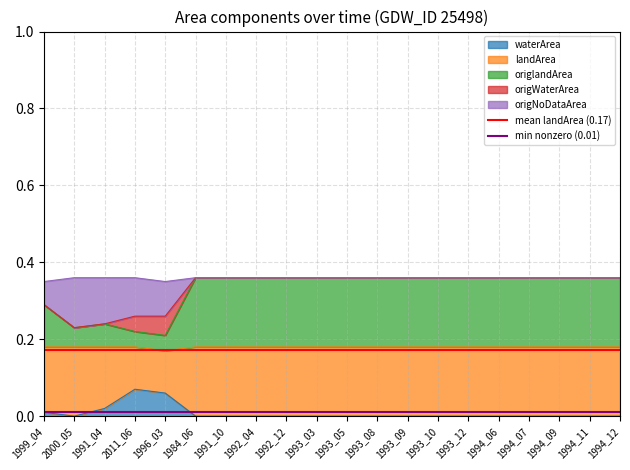

True or false: waterArea has a value of 0.0 at 2000_05.

True